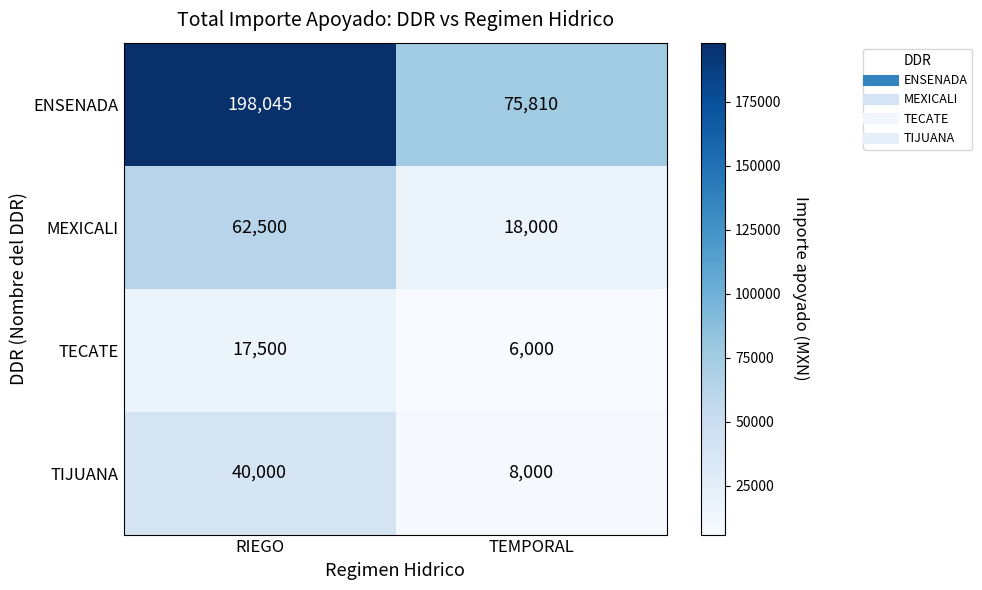

True or false: MEXICALI has a value of 18000 at TEMPORAL.

True